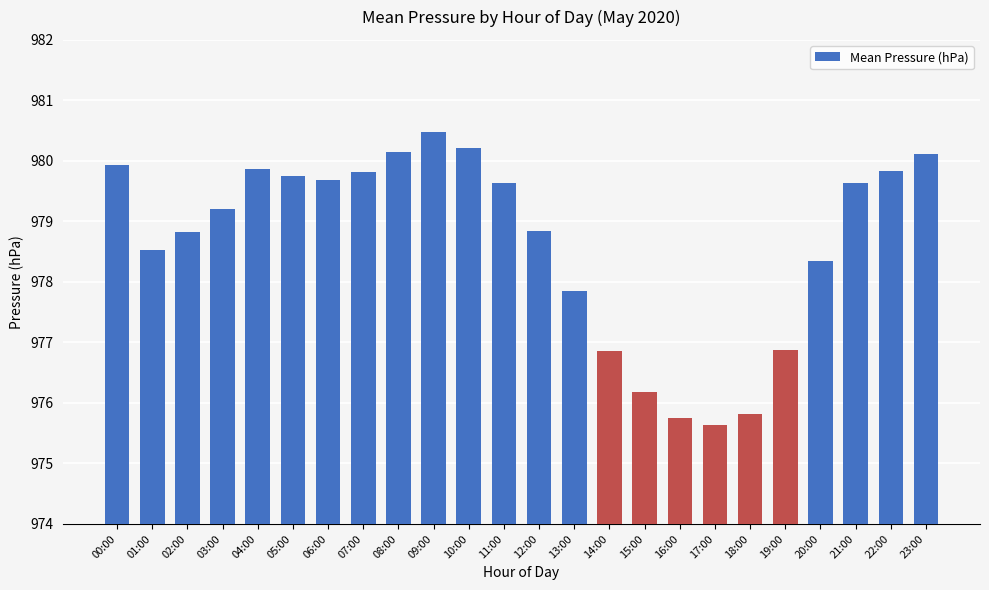

What is the value of the 8th bar from the left?

979.8